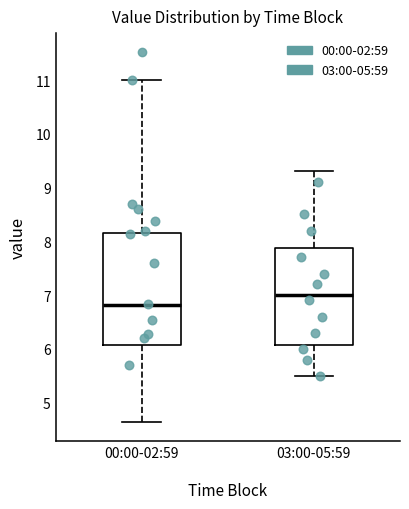

Reading left to right, read every box against the y-axis: the position of its median line, the range the box covers, and the ends of its whiskers. The values are not printed on the chart, so give them approximately, as read against the axis.

00:00-02:59: median 6.8, box 6.1 to 8.1, whiskers 4.6 to 11.0
03:00-05:59: median 7.0, box 6.1 to 7.9, whiskers 5.5 to 9.3